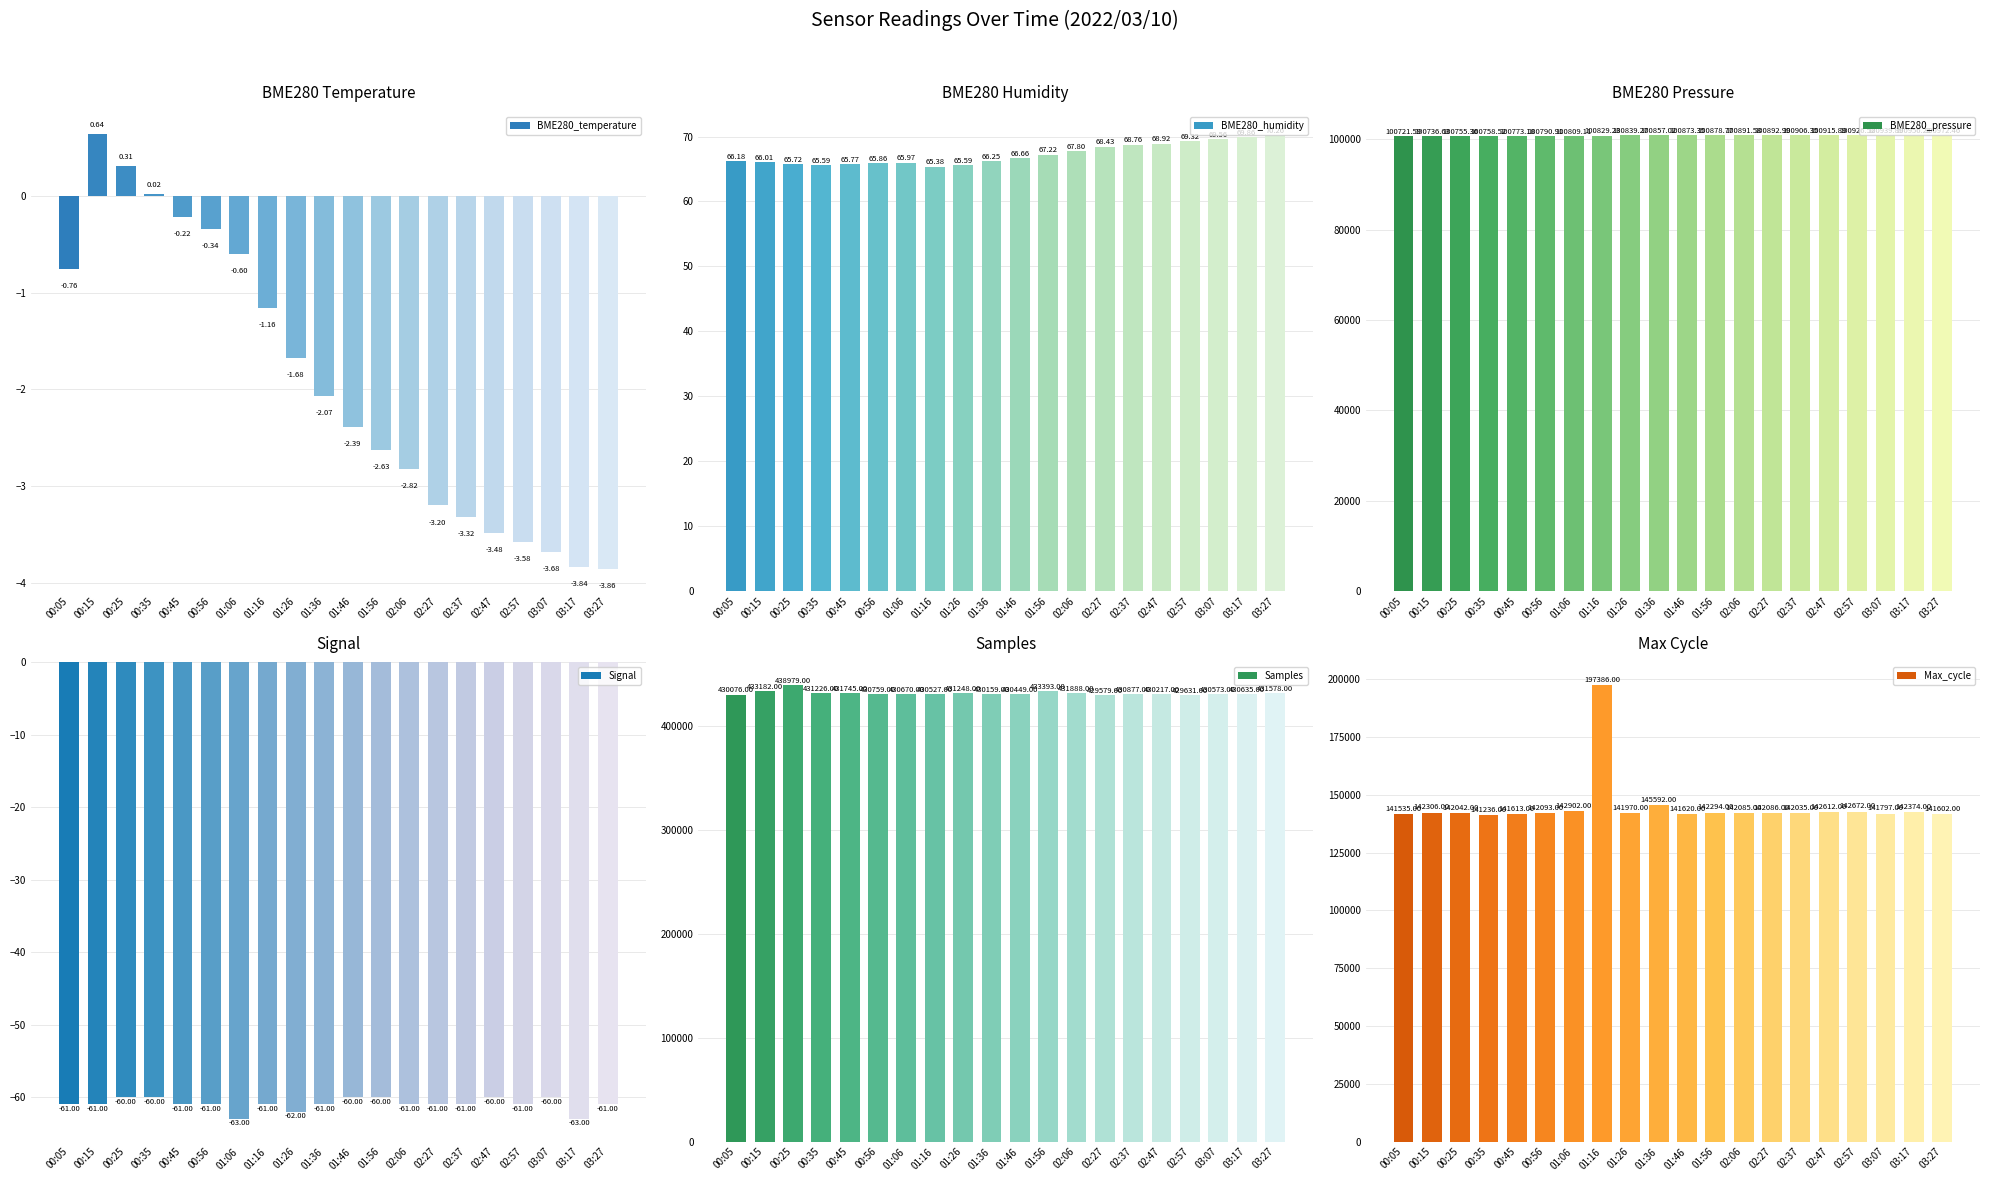

What are all the series names shown in the legend?

BME280_temperature, BME280_humidity, BME280_pressure, Signal, Samples, Max_cycle